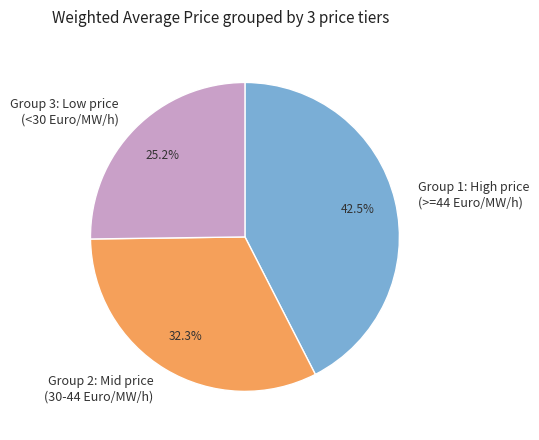

What portion of the pie excludes Group 2: Mid price (30-44 Euro/MW/h)?

67.7%